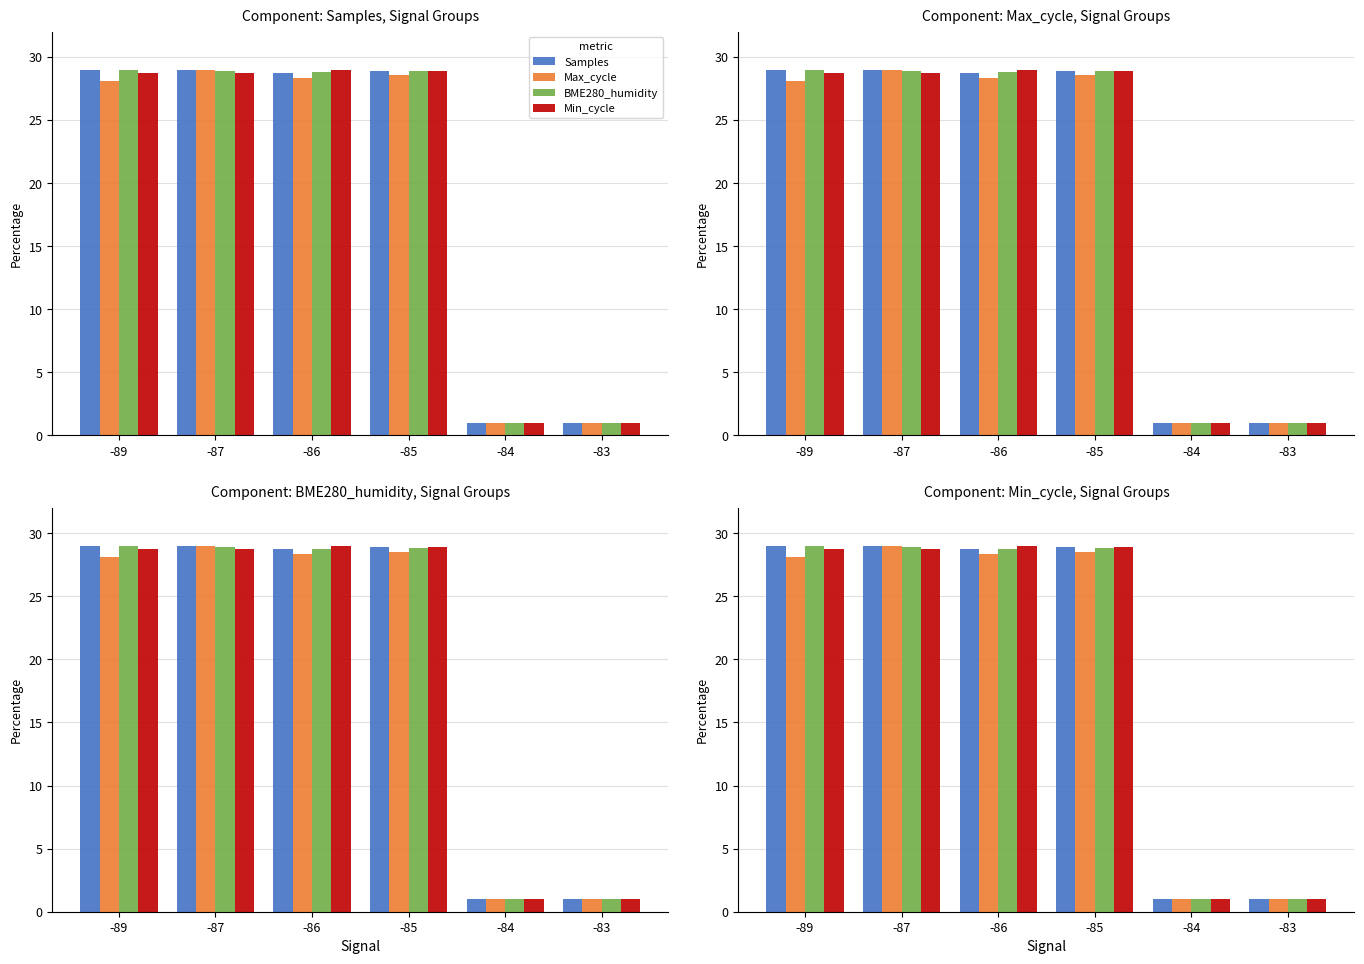

What is the total value across all series at -86?

114.9